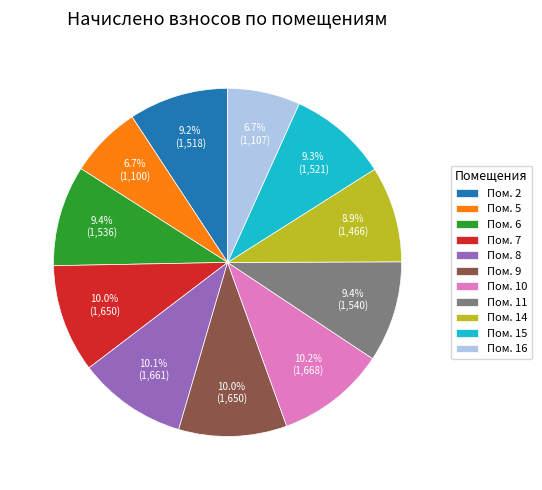

Do Пом. 16 and Пом. 15 together represent more than half of the pie?

No